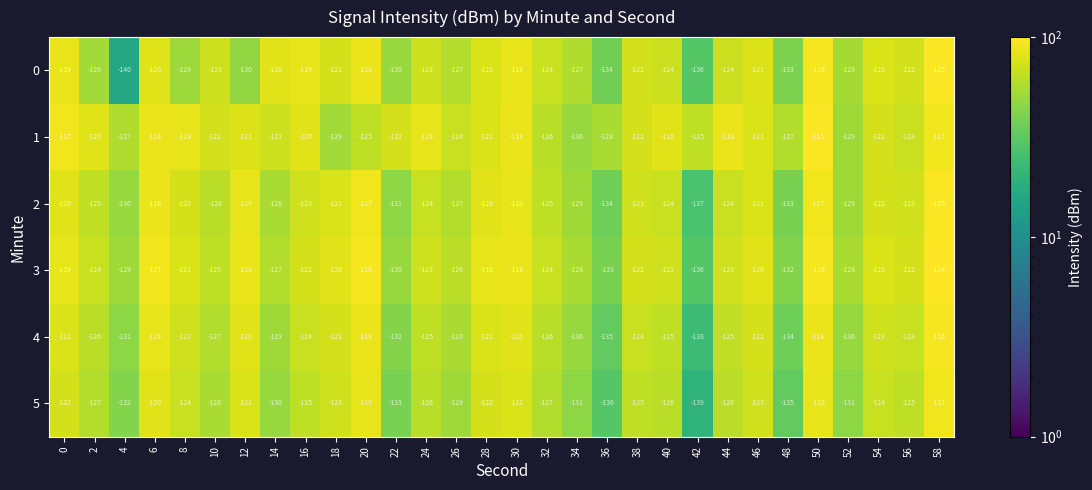

What is the total value across all series at 32?

-752